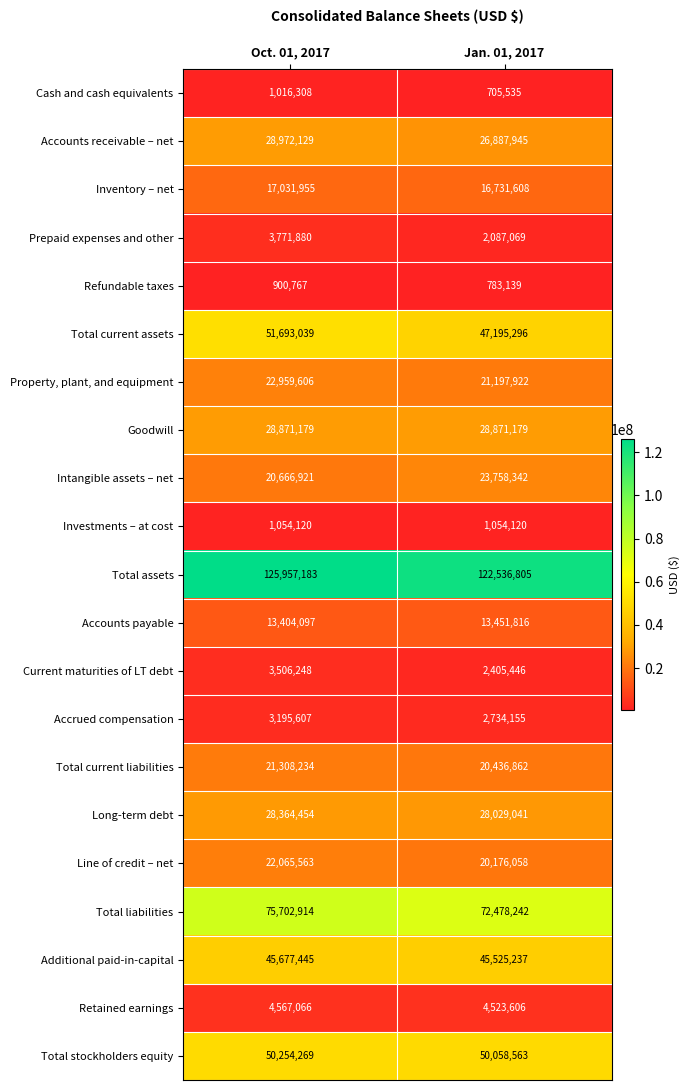

At which category does the chart reach its peak across all series?

Oct. 01, 2017